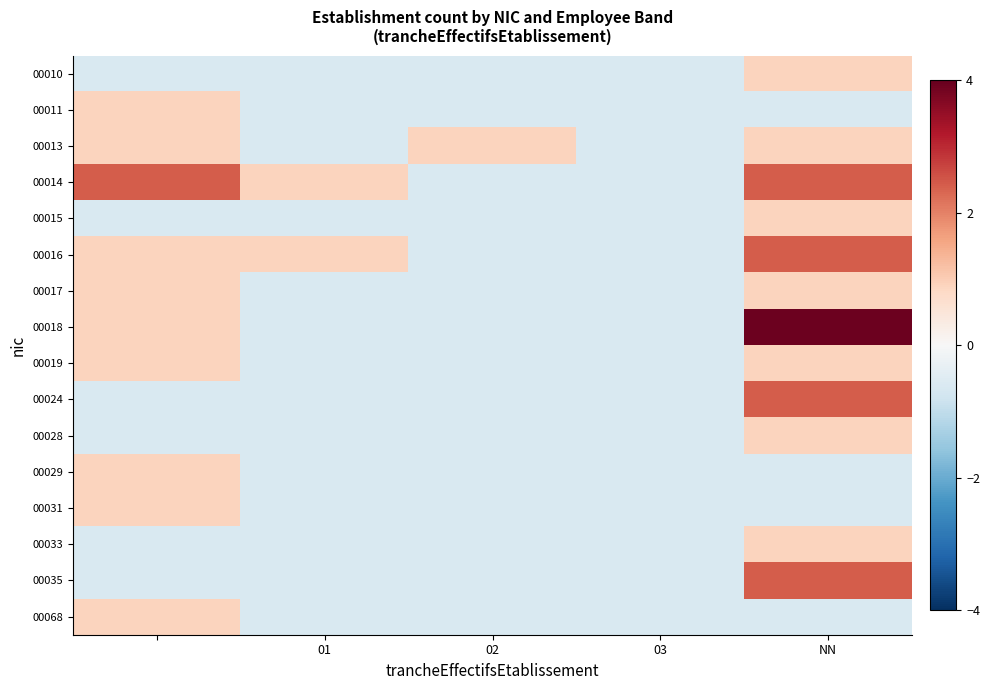

What is the greatest value displayed?

3.9